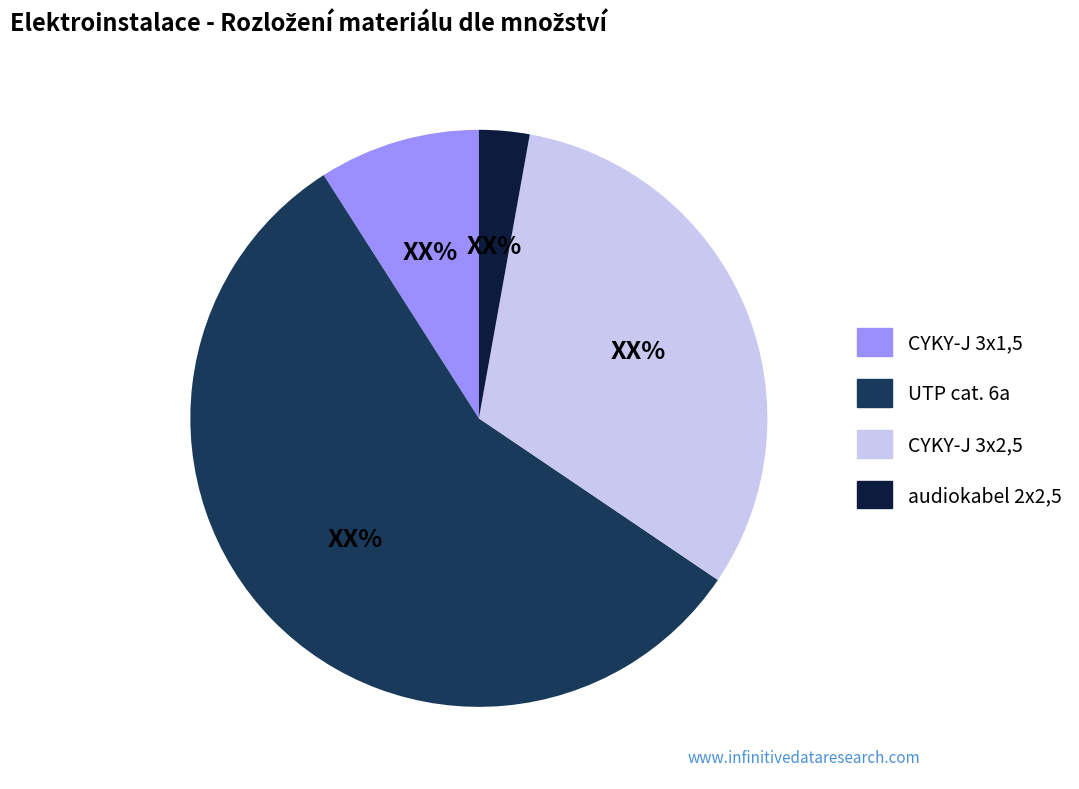

Between CYKY-J 3x1,5 and UTP cat. 6a, which is larger?

UTP cat. 6a